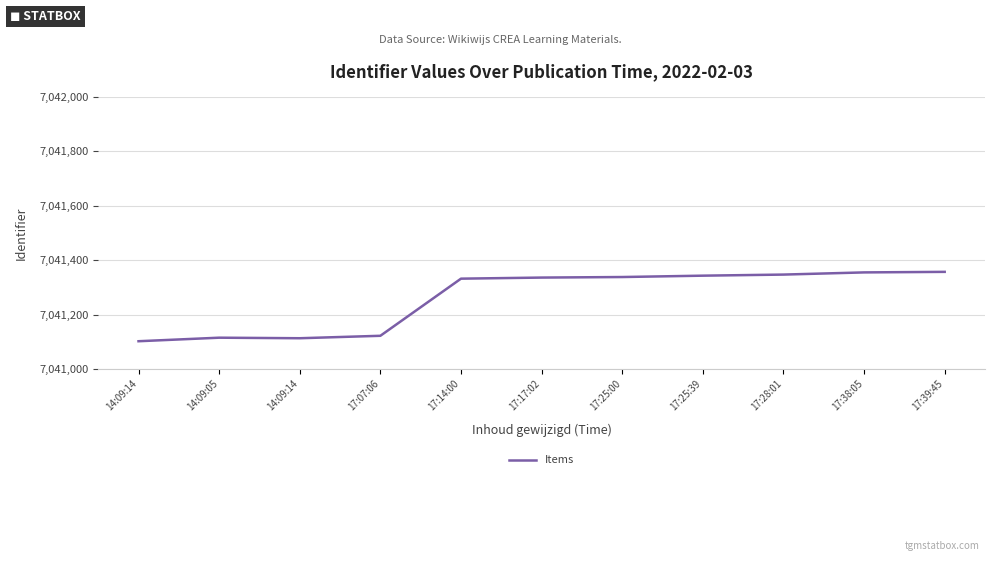

How many lines are shown in the chart?

1